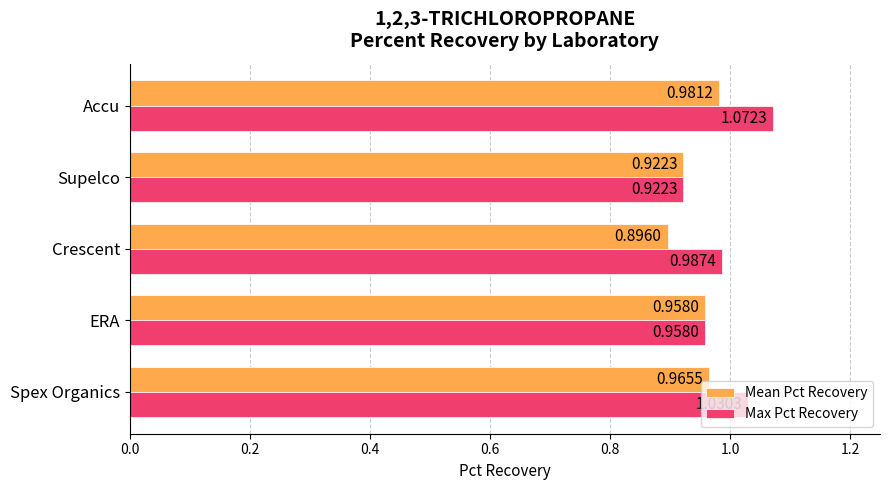

At which label is Mean Pct Recovery closest to 0?

Crescent